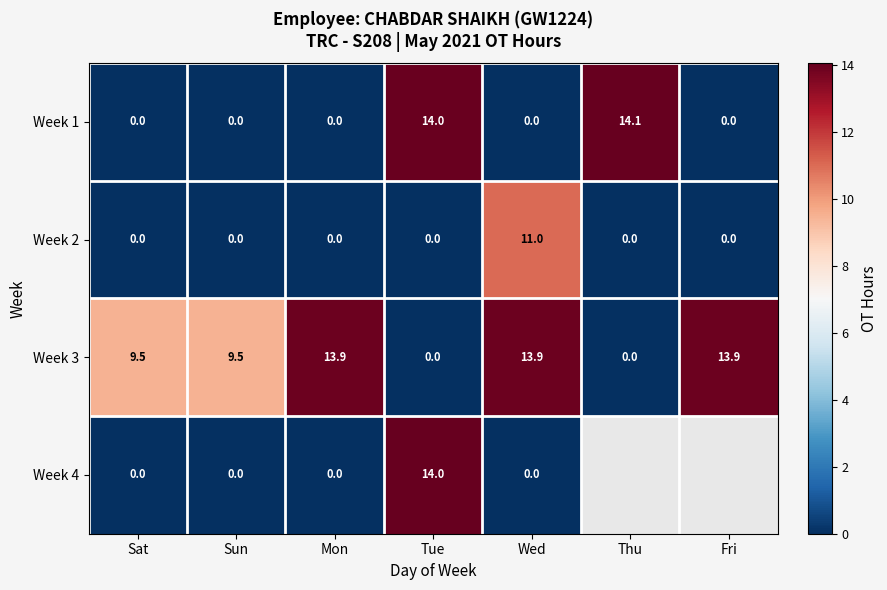

Is the value of Week 3 at Sun greater than the value of Week 2 at Thu?

Yes